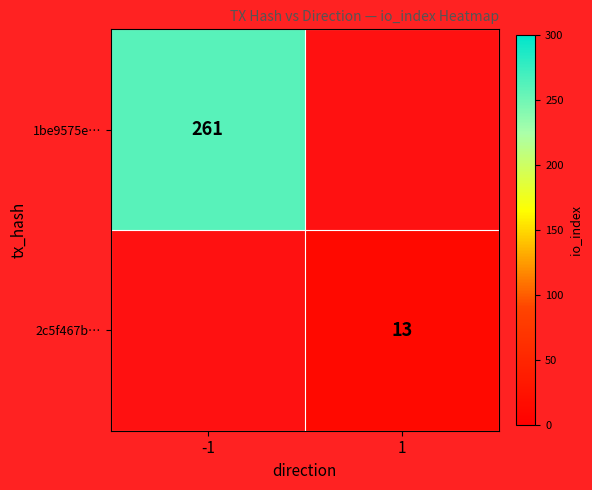

The value of 1be9575e… at -1 is 372.9. True or false?

False